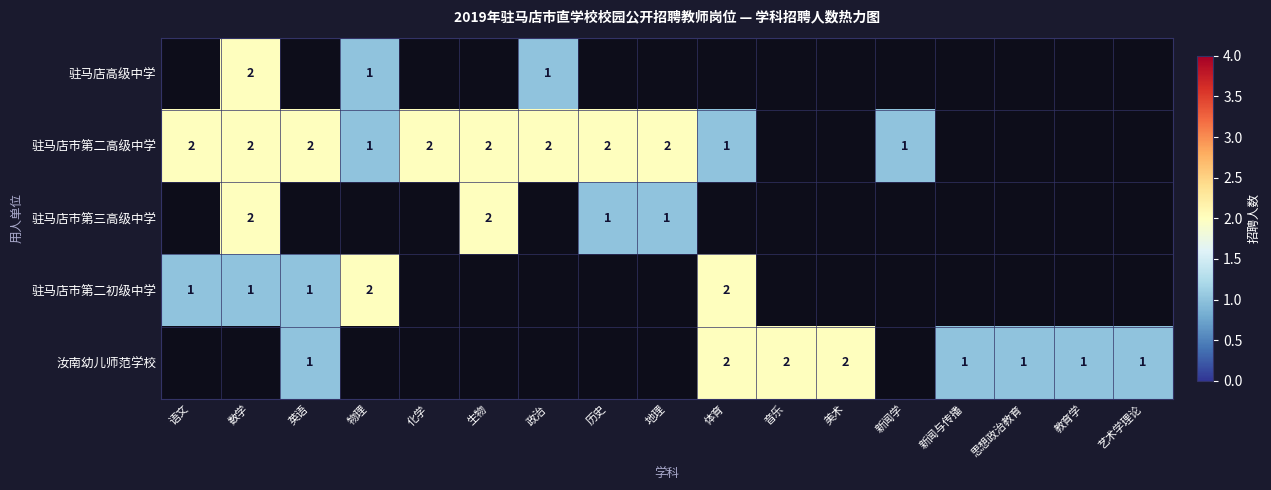

At how many categories does at least one series exceed 1?

12